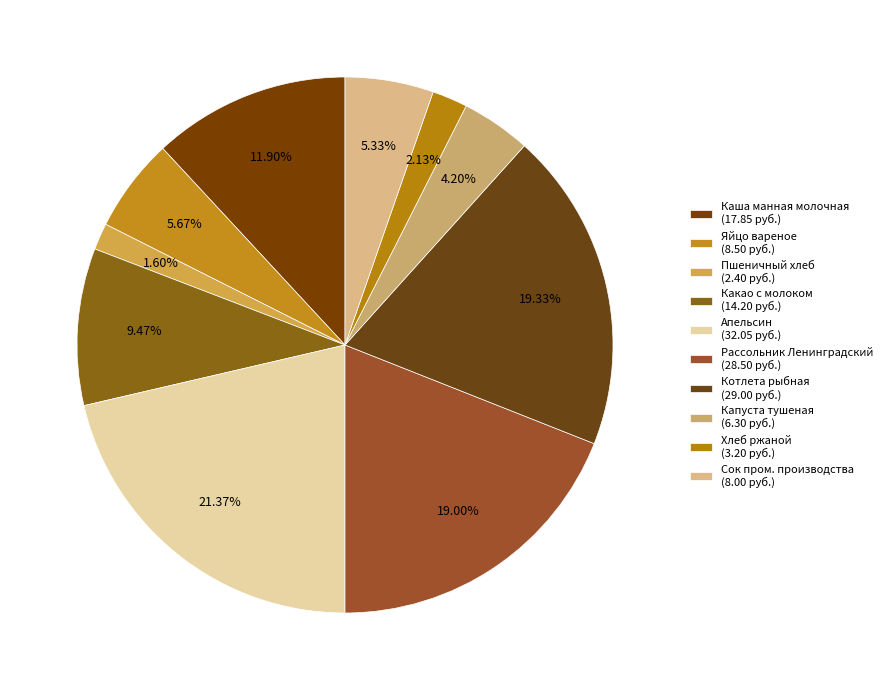

How many slices are in this pie chart?

10